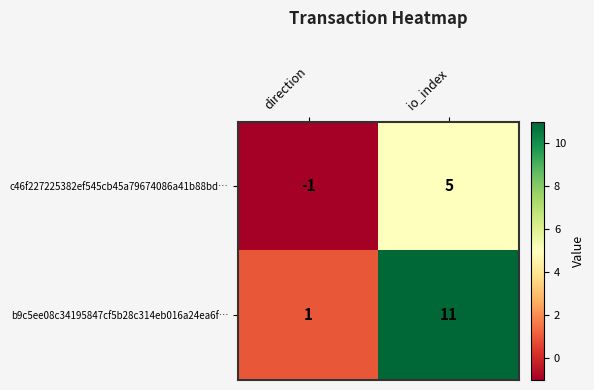

Which category has the lowest value across all series?

direction